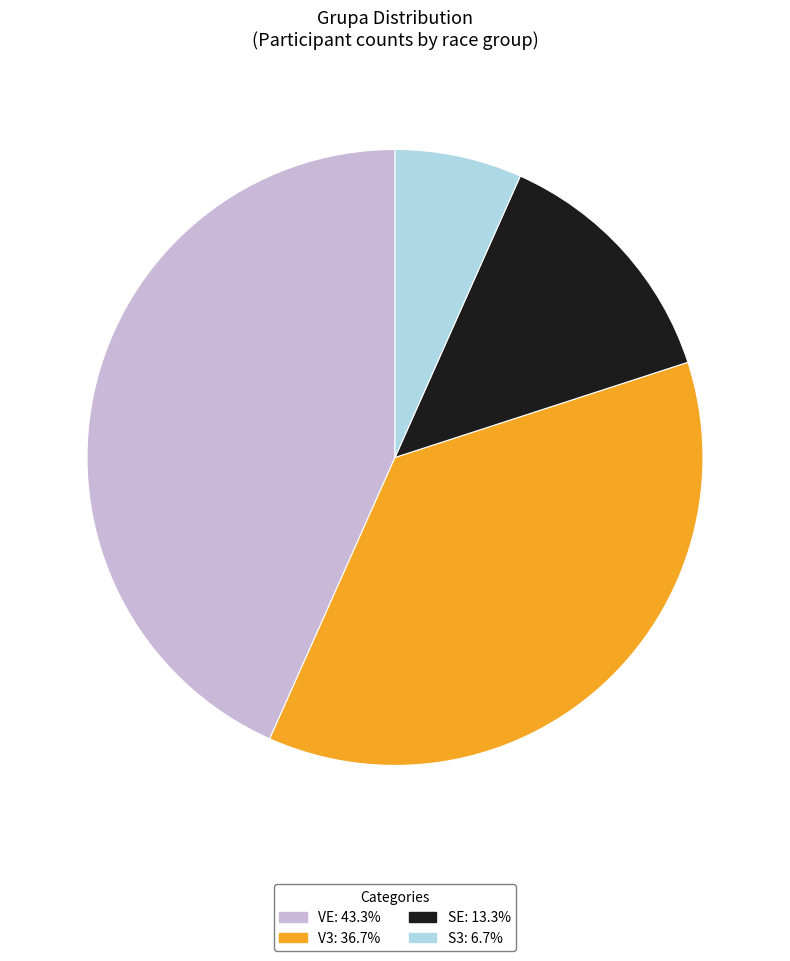

Does SE represent more than half of the total?

No